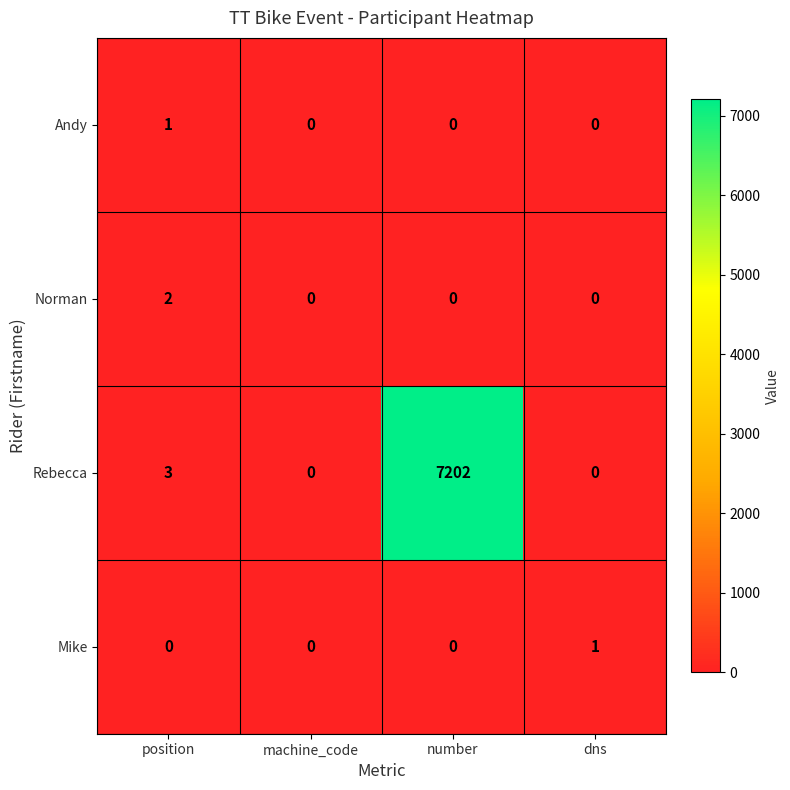

What is the greatest value displayed?

7202